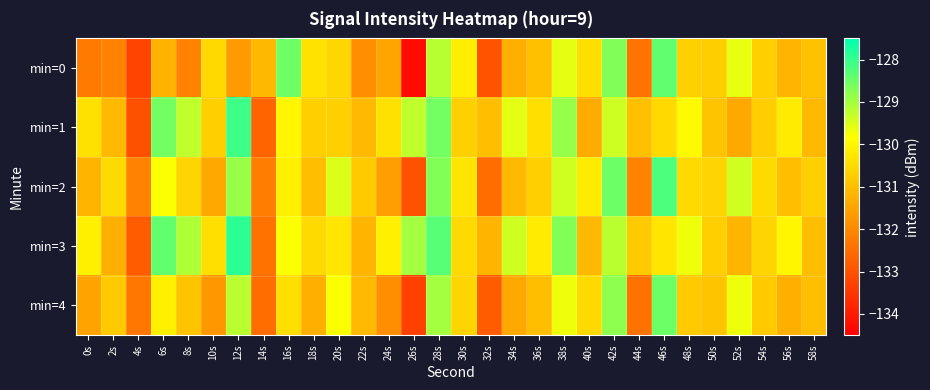

Reading right to left, what are all the values shown in this chart?

min=0: 58s=-130.9	56s=-131.2	54s=-130.7	52s=-129.6	50s=-130.7	48s=-130.7	46s=-128.4	44s=-132.4	42s=-128.7	40s=-130.4	38s=-129.6	36s=-131.0	34s=-131.3	32s=-133.0	30s=-130.2	28s=-129.2	26s=-134.3	24s=-131.5	22s=-131.9	20s=-130.6	18s=-130.3	16s=-128.5	14s=-131.1	12s=-131.6	10s=-130.5	8s=-132.1	6s=-131.2	4s=-133.3	2s=-132.1	0s=-132.3
min=1: 58s=-131.1	56s=-130.2	54s=-130.7	52s=-131.4	50s=-130.9	48s=-129.9	46s=-130.5	44s=-131.0	42s=-129.4	40s=-131.4	38s=-128.9	36s=-130.4	34s=-129.6	32s=-131.0	30s=-130.7	28s=-128.6	26s=-129.3	24s=-130.4	22s=-131.1	20s=-130.7	18s=-130.7	16s=-130.0	14s=-132.7	12s=-128.1	10s=-130.7	8s=-129.3	6s=-128.6	4s=-133.0	2s=-131.1	0s=-130.4
min=2: 58s=-130.7	56s=-131.0	54s=-130.5	52s=-129.4	50s=-130.6	48s=-130.5	46s=-128.2	44s=-132.1	42s=-128.5	40s=-130.2	38s=-129.4	36s=-130.7	34s=-131.1	32s=-132.5	30s=-130.3	28s=-128.7	26s=-133.0	24s=-131.6	22s=-130.8	20s=-129.5	18s=-131.0	16s=-130.1	14s=-132.2	12s=-128.9	10s=-131.4	8s=-130.6	6s=-129.8	4s=-132.1	2s=-130.5	0s=-131.2
min=3: 58s=-131.0	56s=-130.0	54s=-130.6	52s=-131.2	50s=-130.7	48s=-129.7	46s=-130.3	44s=-130.8	42s=-129.2	40s=-131.1	38s=-128.7	36s=-130.2	34s=-129.4	32s=-131.2	30s=-130.5	28s=-128.3	26s=-129.0	24s=-130.1	22s=-131.2	20s=-130.3	18s=-130.5	16s=-129.8	14s=-132.4	12s=-127.9	10s=-130.4	8s=-129.1	6s=-128.4	4s=-132.8	2s=-131.3	0s=-130.1
min=4: 58s=-131.0	56s=-131.3	54s=-130.8	52s=-129.7	50s=-130.9	48s=-130.8	46s=-128.5	44s=-132.4	42s=-128.8	40s=-130.5	38s=-129.7	36s=-131.0	34s=-131.4	32s=-132.8	30s=-130.6	28s=-129.0	26s=-133.3	24s=-131.9	22s=-131.1	20s=-129.8	18s=-131.3	16s=-130.4	14s=-132.5	12s=-129.2	10s=-131.7	8s=-130.9	6s=-130.1	4s=-132.3	2s=-130.8	0s=-131.5